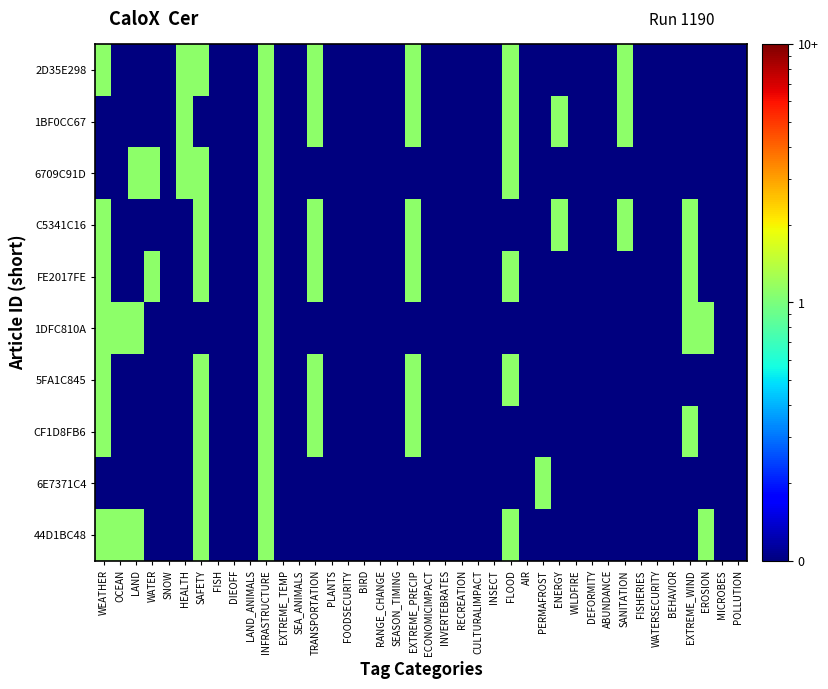

At how many categories does at least one series exceed 0?

40